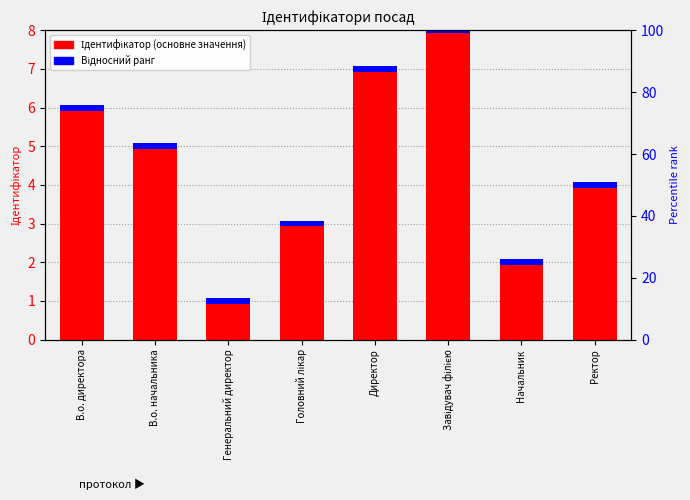

Is the value of Ідентифікатор (основне значення) at Генеральний директор greater than the value of Відносний ранг at Директор?

Yes